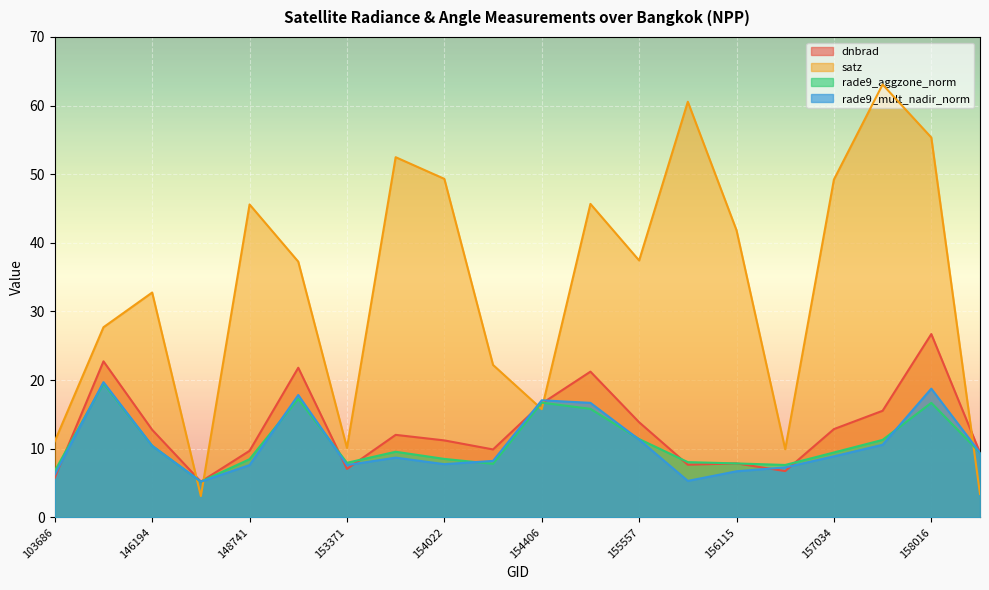

Is it true that dnbrad equals 22.7 at 141279?

True